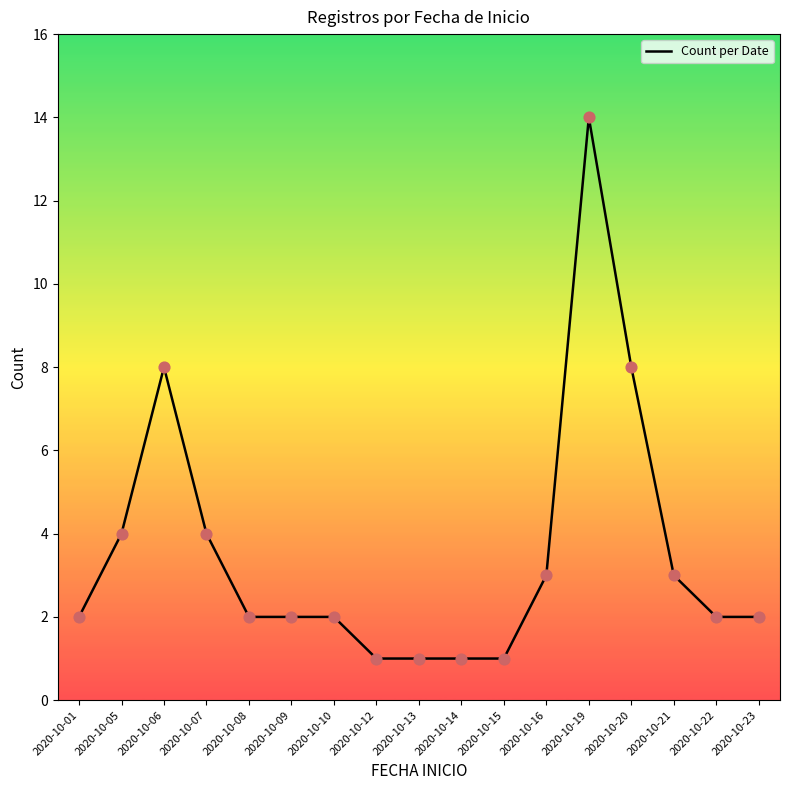

Which has a higher value, 2020-10-01 or 2020-10-14?

2020-10-01